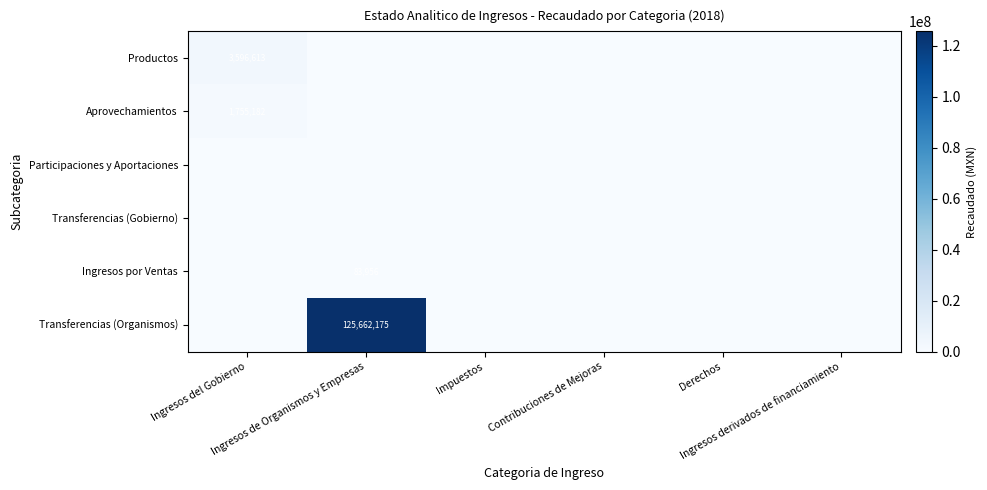

Which category has the lowest value in the Transferencias (Gobierno) series?

Ingresos del Gobierno